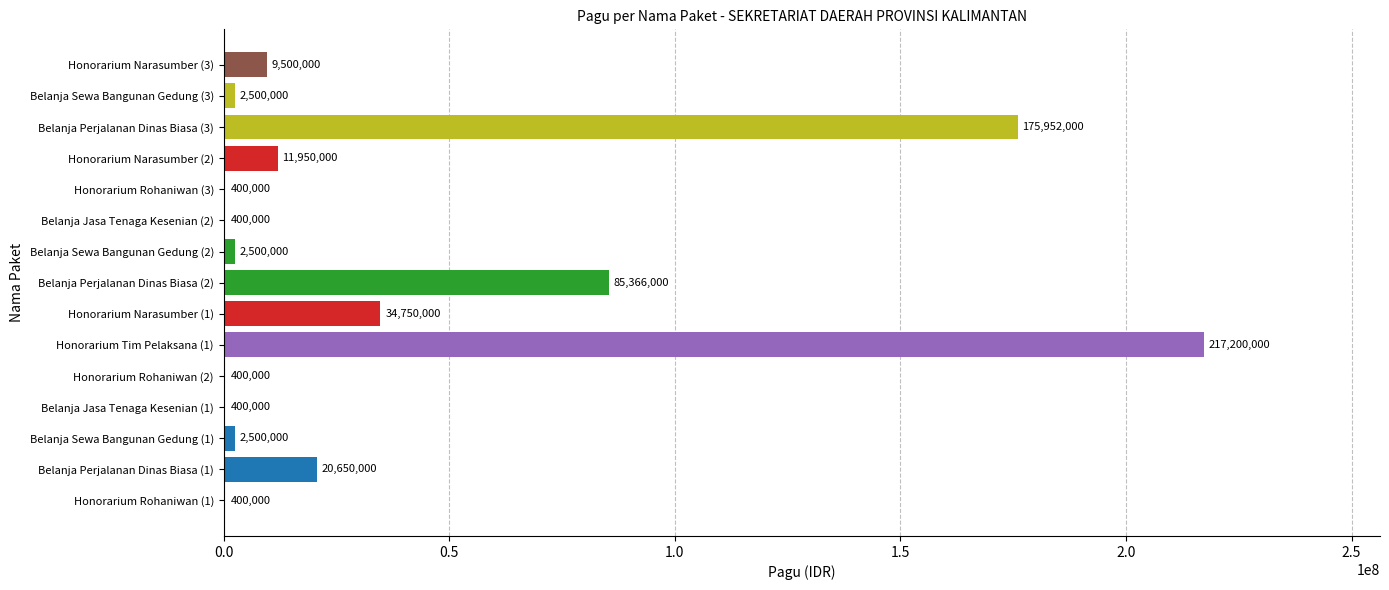

Are the bars horizontal?

Yes